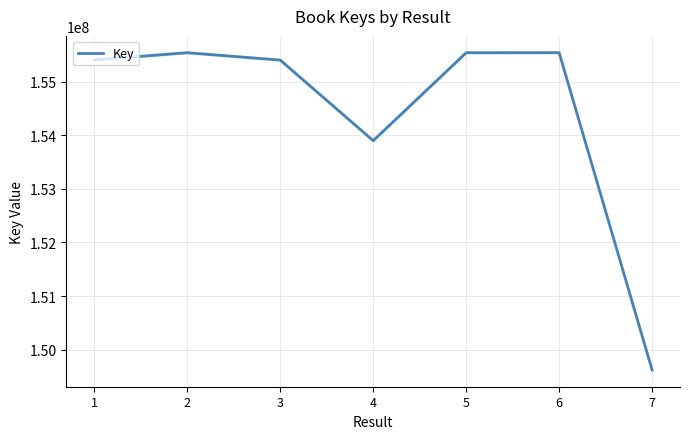

At which label is the value closest to 152580214?

4